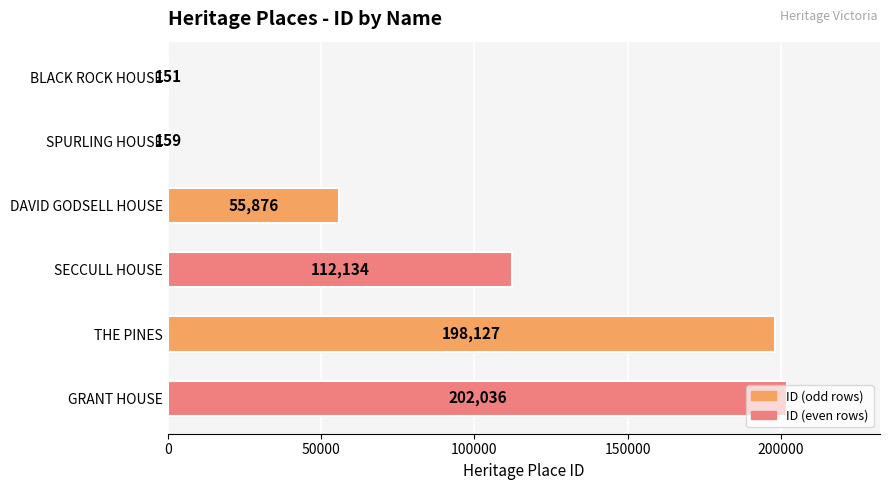

What is the maximum value shown in the chart?

202036